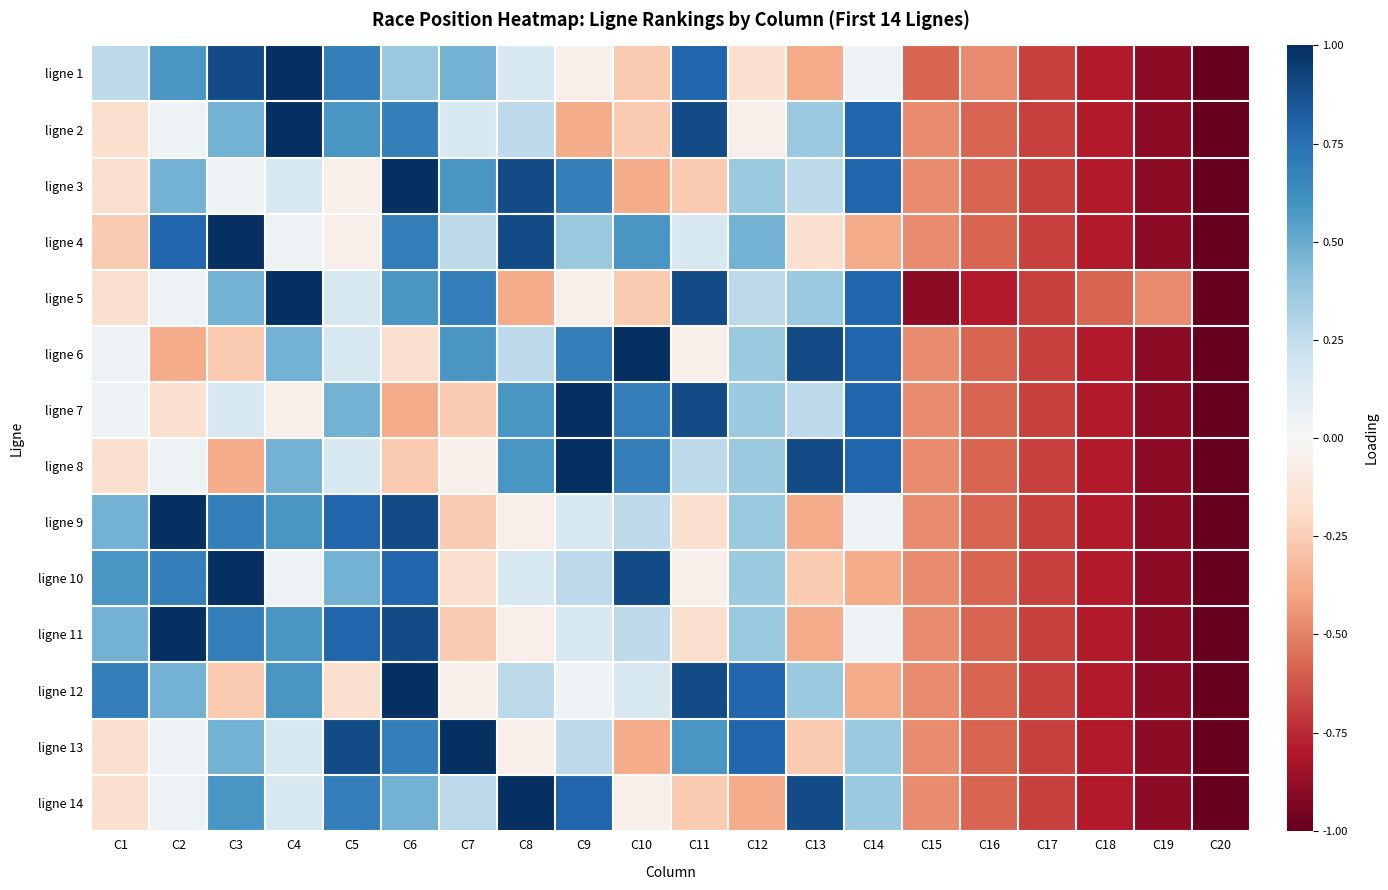

Reading left to right, what are all the values shown in this chart?

ligne 1: C1=0.3	C2=0.6	C3=0.9	C4=1.0	C5=0.7	C6=0.4	C7=0.5	C8=0.2	C9=-0.1	C10=-0.3	C11=0.8	C12=-0.2	C13=-0.4	C14=0.1	C15=-0.6	C16=-0.5	C17=-0.7	C18=-0.8	C19=-0.9	C20=-1.0
ligne 2: C1=-0.2	C2=0.1	C3=0.5	C4=1.0	C5=0.6	C6=0.7	C7=0.2	C8=0.3	C9=-0.4	C10=-0.3	C11=0.9	C12=-0.1	C13=0.4	C14=0.8	C15=-0.5	C16=-0.6	C17=-0.7	C18=-0.8	C19=-0.9	C20=-1.0
ligne 3: C1=-0.2	C2=0.5	C3=0.1	C4=0.2	C5=-0.1	C6=1.0	C7=0.6	C8=0.9	C9=0.7	C10=-0.4	C11=-0.3	C12=0.4	C13=0.3	C14=0.8	C15=-0.5	C16=-0.6	C17=-0.7	C18=-0.8	C19=-0.9	C20=-1.0
ligne 4: C1=-0.3	C2=0.8	C3=1.0	C4=0.1	C5=-0.1	C6=0.7	C7=0.3	C8=0.9	C9=0.4	C10=0.6	C11=0.2	C12=0.5	C13=-0.2	C14=-0.4	C15=-0.5	C16=-0.6	C17=-0.7	C18=-0.8	C19=-0.9	C20=-1.0
ligne 5: C1=-0.2	C2=0.1	C3=0.5	C4=1.0	C5=0.2	C6=0.6	C7=0.7	C8=-0.4	C9=-0.1	C10=-0.3	C11=0.9	C12=0.3	C13=0.4	C14=0.8	C15=-0.9	C16=-0.8	C17=-0.7	C18=-0.6	C19=-0.5	C20=-1.0
ligne 6: C1=0.1	C2=-0.4	C3=-0.3	C4=0.5	C5=0.2	C6=-0.2	C7=0.6	C8=0.3	C9=0.7	C10=1.0	C11=-0.1	C12=0.4	C13=0.9	C14=0.8	C15=-0.5	C16=-0.6	C17=-0.7	C18=-0.8	C19=-0.9	C20=-1.0
ligne 7: C1=0.1	C2=-0.2	C3=0.2	C4=-0.1	C5=0.5	C6=-0.4	C7=-0.3	C8=0.6	C9=1.0	C10=0.7	C11=0.9	C12=0.4	C13=0.3	C14=0.8	C15=-0.5	C16=-0.6	C17=-0.7	C18=-0.8	C19=-0.9	C20=-1.0
ligne 8: C1=-0.2	C2=0.1	C3=-0.4	C4=0.5	C5=0.2	C6=-0.3	C7=-0.1	C8=0.6	C9=1.0	C10=0.7	C11=0.3	C12=0.4	C13=0.9	C14=0.8	C15=-0.5	C16=-0.6	C17=-0.7	C18=-0.8	C19=-0.9	C20=-1.0
ligne 9: C1=0.5	C2=1.0	C3=0.7	C4=0.6	C5=0.8	C6=0.9	C7=-0.3	C8=-0.1	C9=0.2	C10=0.3	C11=-0.2	C12=0.4	C13=-0.4	C14=0.1	C15=-0.5	C16=-0.6	C17=-0.7	C18=-0.8	C19=-0.9	C20=-1.0
ligne 10: C1=0.6	C2=0.7	C3=1.0	C4=0.1	C5=0.5	C6=0.8	C7=-0.2	C8=0.2	C9=0.3	C10=0.9	C11=-0.1	C12=0.4	C13=-0.3	C14=-0.4	C15=-0.5	C16=-0.6	C17=-0.7	C18=-0.8	C19=-0.9	C20=-1.0
ligne 11: C1=0.5	C2=1.0	C3=0.7	C4=0.6	C5=0.8	C6=0.9	C7=-0.3	C8=-0.1	C9=0.2	C10=0.3	C11=-0.2	C12=0.4	C13=-0.4	C14=0.1	C15=-0.5	C16=-0.6	C17=-0.7	C18=-0.8	C19=-0.9	C20=-1.0
ligne 12: C1=0.7	C2=0.5	C3=-0.3	C4=0.6	C5=-0.2	C6=1.0	C7=-0.1	C8=0.3	C9=0.1	C10=0.2	C11=0.9	C12=0.8	C13=0.4	C14=-0.4	C15=-0.5	C16=-0.6	C17=-0.7	C18=-0.8	C19=-0.9	C20=-1.0
ligne 13: C1=-0.2	C2=0.1	C3=0.5	C4=0.2	C5=0.9	C6=0.7	C7=1.0	C8=-0.1	C9=0.3	C10=-0.4	C11=0.6	C12=0.8	C13=-0.3	C14=0.4	C15=-0.5	C16=-0.6	C17=-0.7	C18=-0.8	C19=-0.9	C20=-1.0
ligne 14: C1=-0.2	C2=0.1	C3=0.6	C4=0.2	C5=0.7	C6=0.5	C7=0.3	C8=1.0	C9=0.8	C10=-0.1	C11=-0.3	C12=-0.4	C13=0.9	C14=0.4	C15=-0.5	C16=-0.6	C17=-0.7	C18=-0.8	C19=-0.9	C20=-1.0